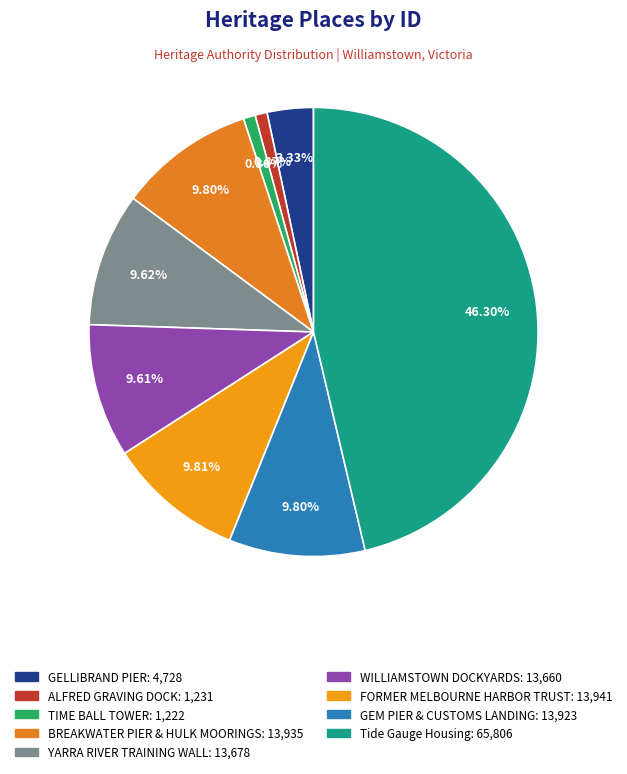

How many slices are in this pie chart?

9